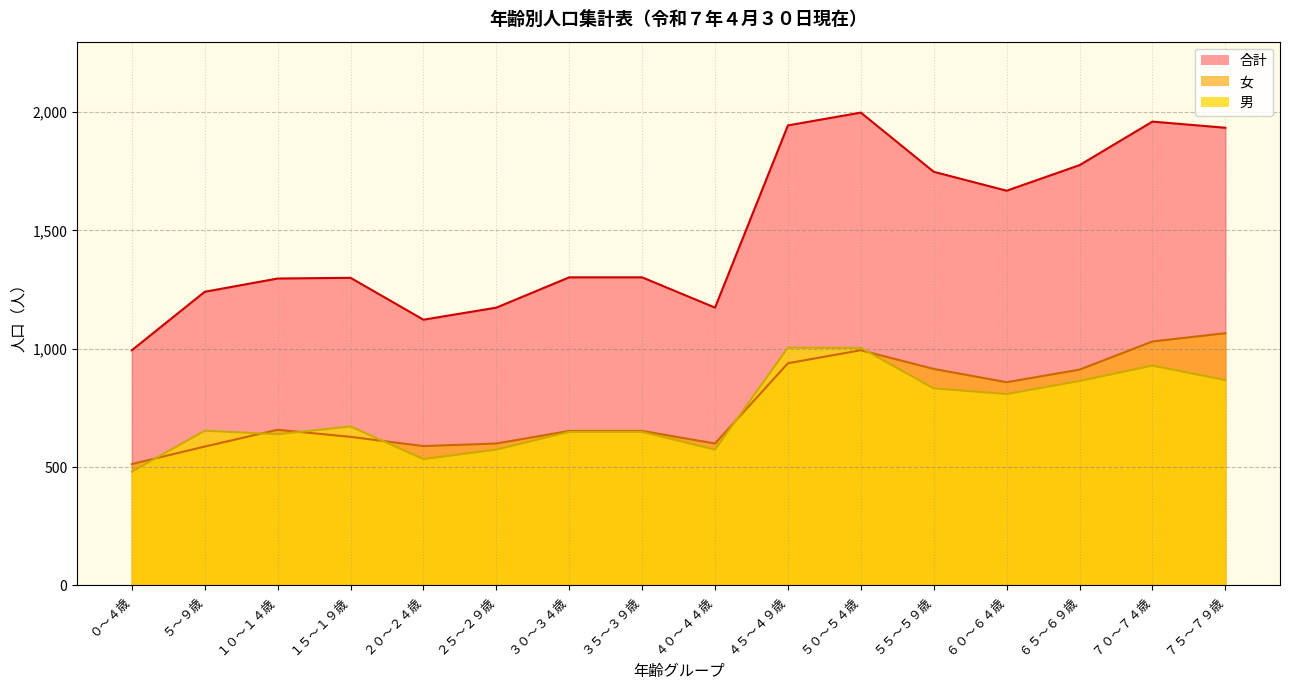

How many interior local valleys does the 女 series have?

3